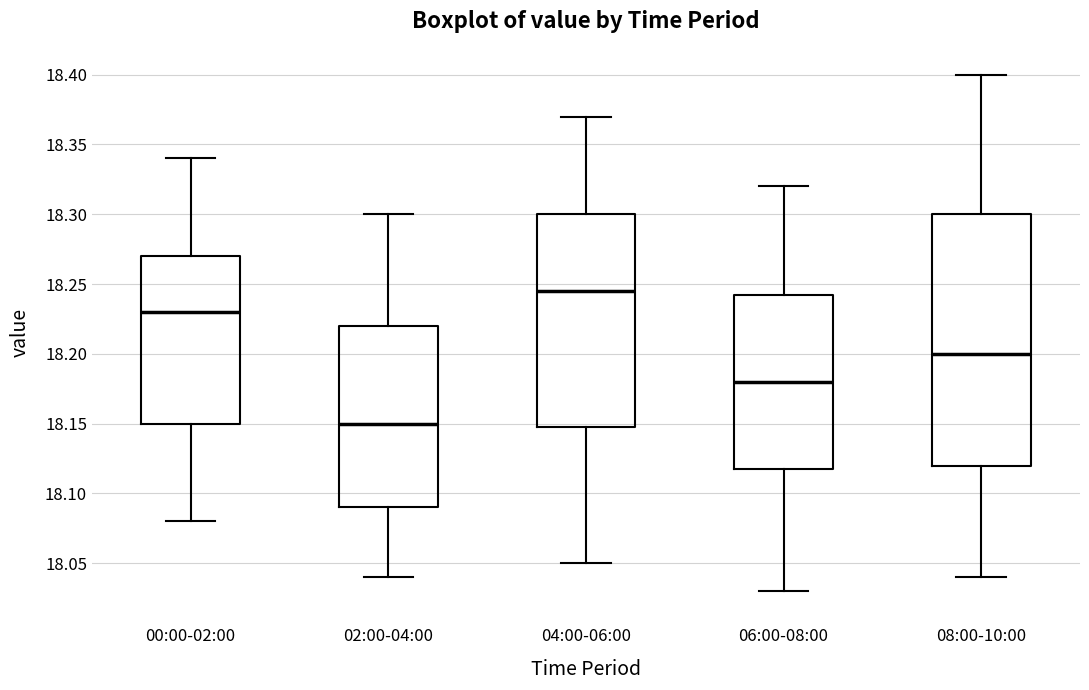

Reading left to right, read every box against the y-axis: the position of its median line, the range the box covers, and the ends of its whiskers. The values are not printed on the chart, so give them approximately, as read against the axis.

00:00-02:00: median 18.230, box 18.150 to 18.270, whiskers 18.080 to 18.340
02:00-04:00: median 18.150, box 18.090 to 18.220, whiskers 18.040 to 18.300
04:00-06:00: median 18.245, box 18.150 to 18.300, whiskers 18.050 to 18.370
06:00-08:00: median 18.180, box 18.120 to 18.245, whiskers 18.030 to 18.320
08:00-10:00: median 18.200, box 18.120 to 18.300, whiskers 18.040 to 18.400